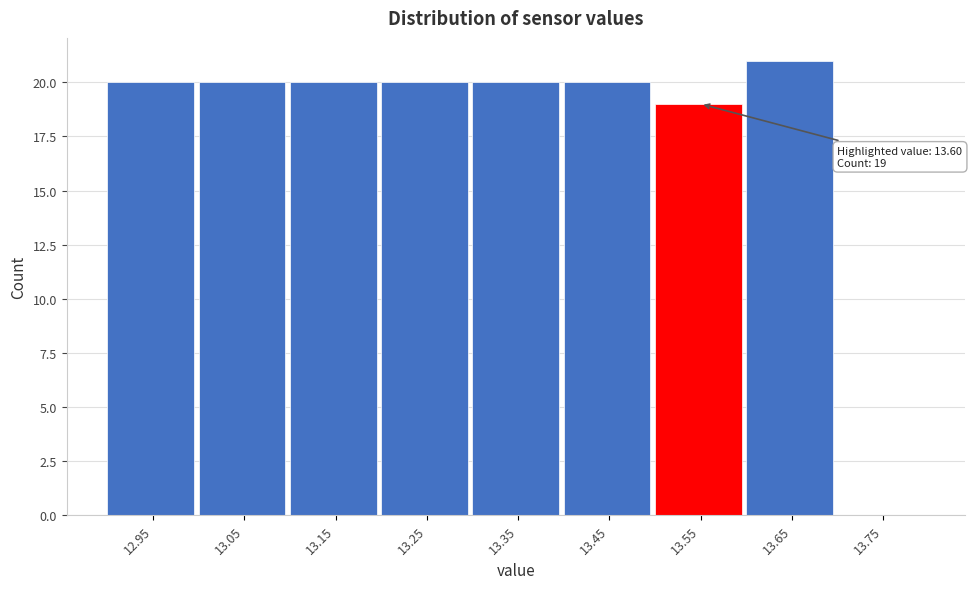

Reading left to right, extract all data points from this chart.

12.95=20	13.05=20	13.15=20	13.25=20	13.35=20	13.45=20	13.55=19	13.65=21	13.75=0